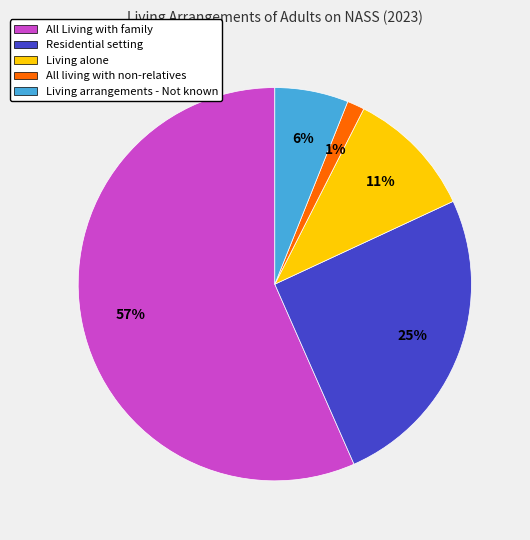

Combined, do All Living with family and Living alone account for over 50%?

Yes